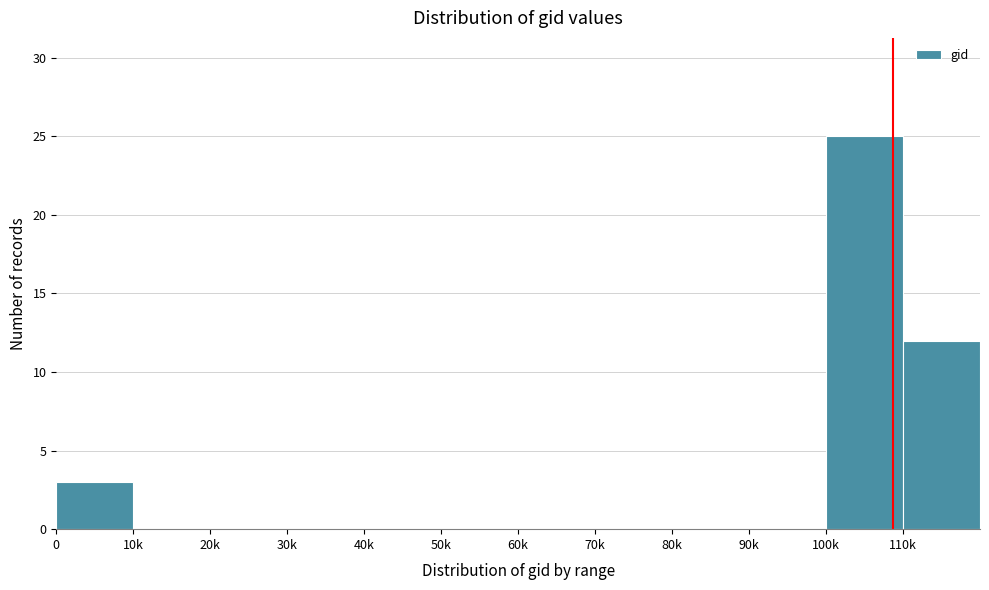

Reading left to right, extract all data points from this chart.

0=3	10k=0	20k=0	30k=0	40k=0	50k=0	60k=0	70k=0	80k=0	90k=0	100k=25	110k=12